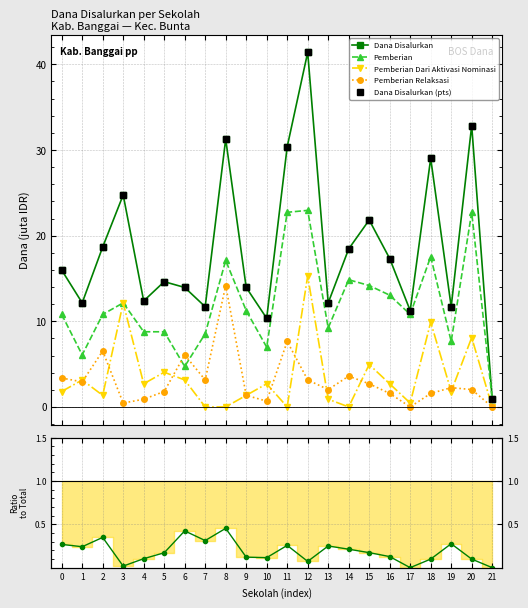

How many interior local peaks does the Dana Disalurkan series have?

7